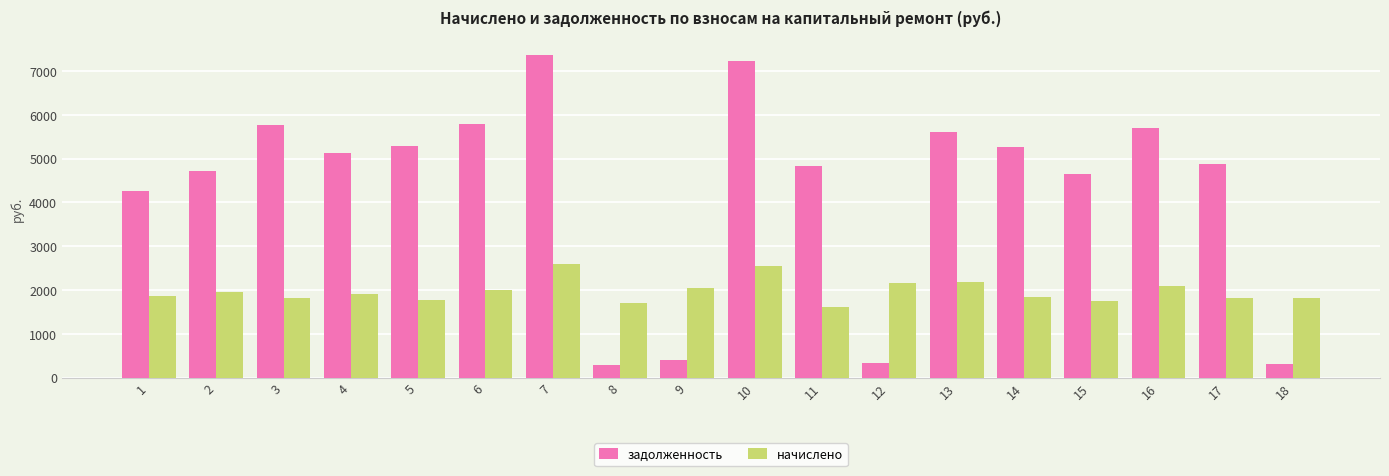

Are the bars horizontal?

No